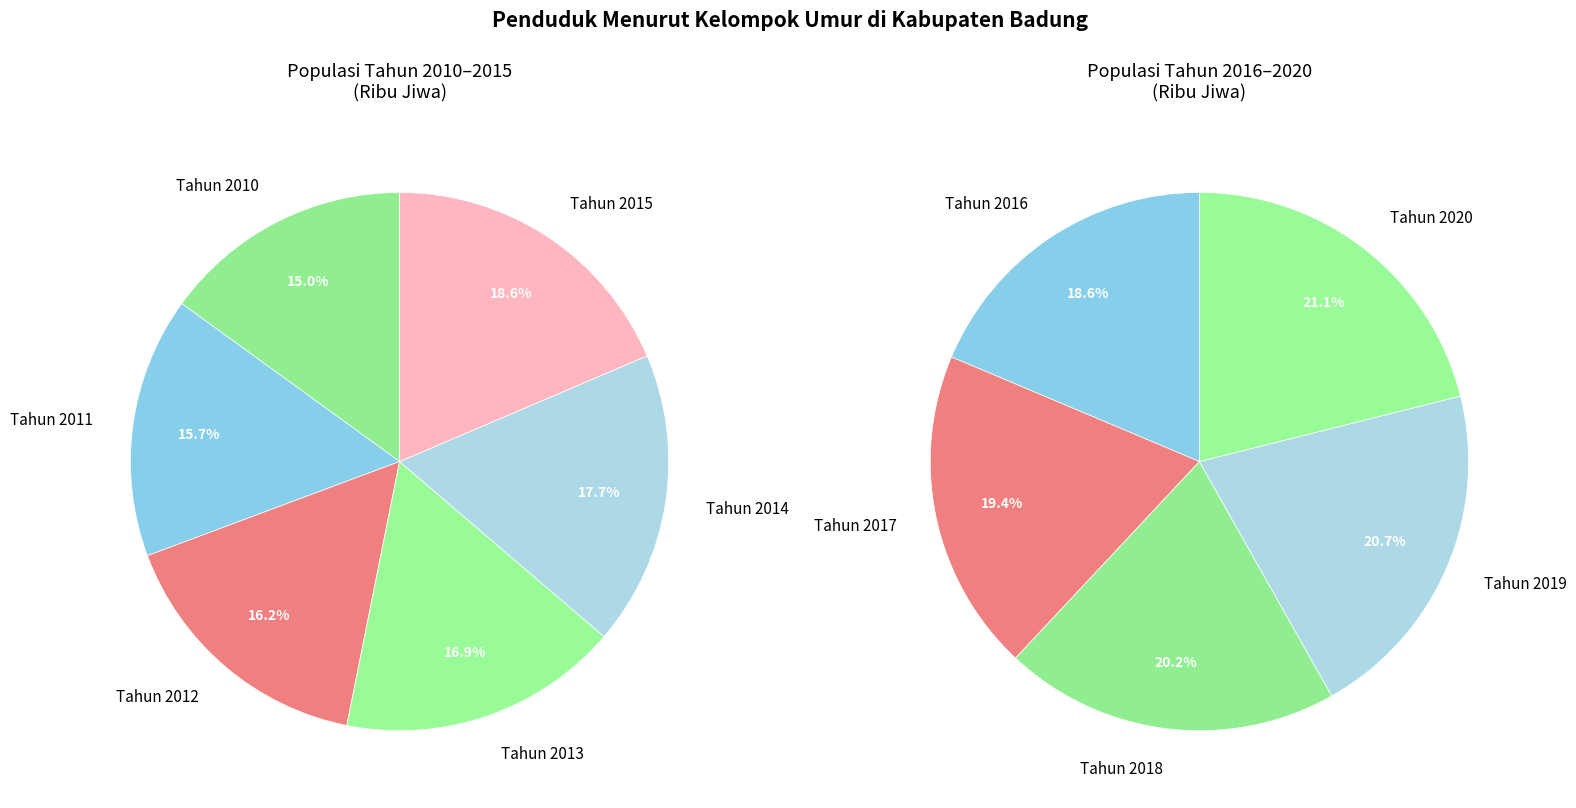

Does Tahun 2012 represent more than half of the total?

No